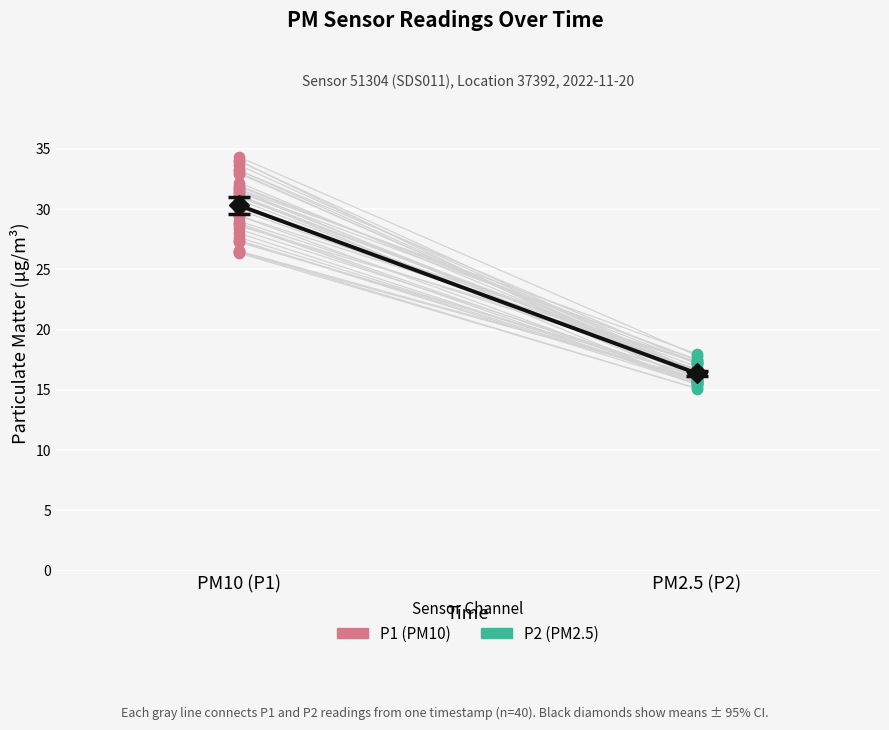

Which series contains the highest Y value?

P1 (PM10)